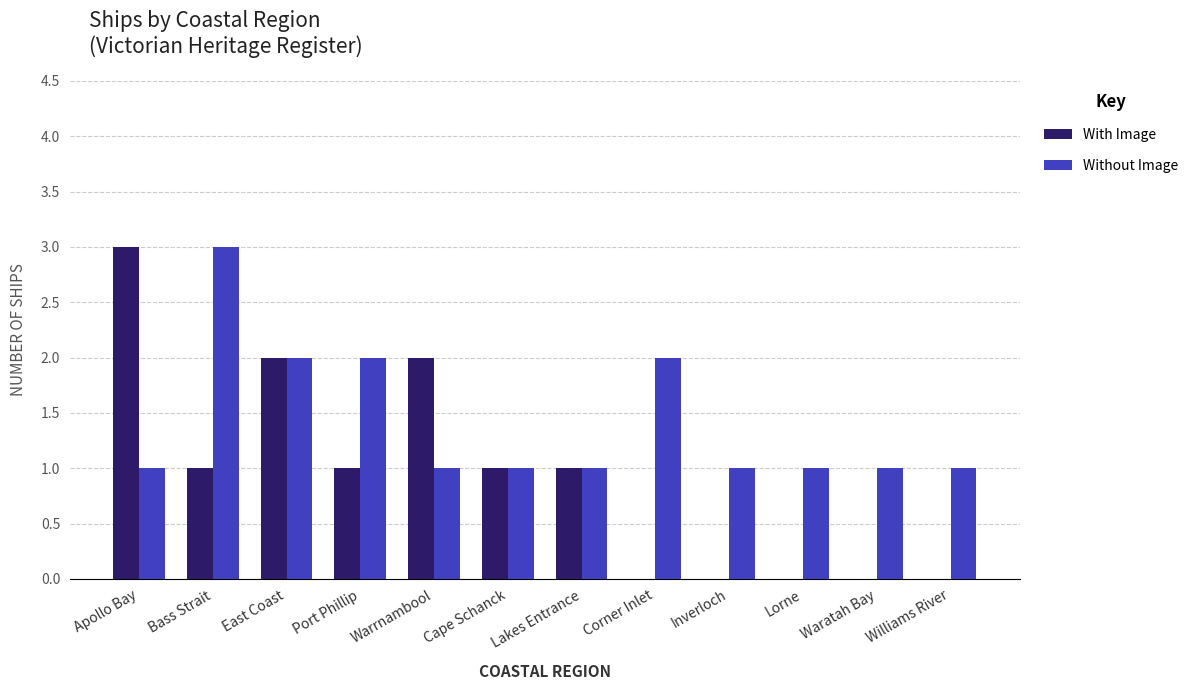

What is the sum of all Without Image values?

17